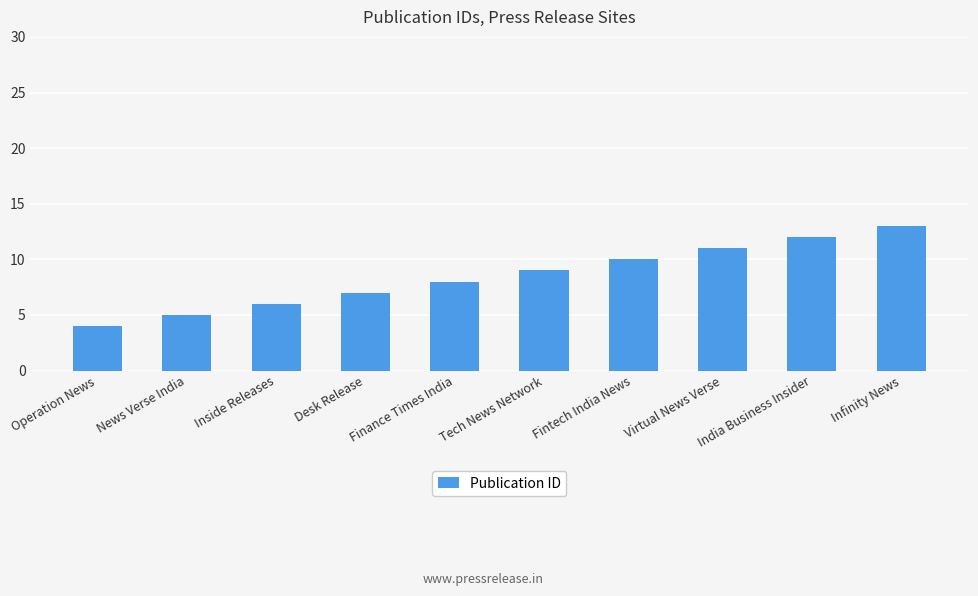

At which category does the chart reach its peak across all series?

Infinity News